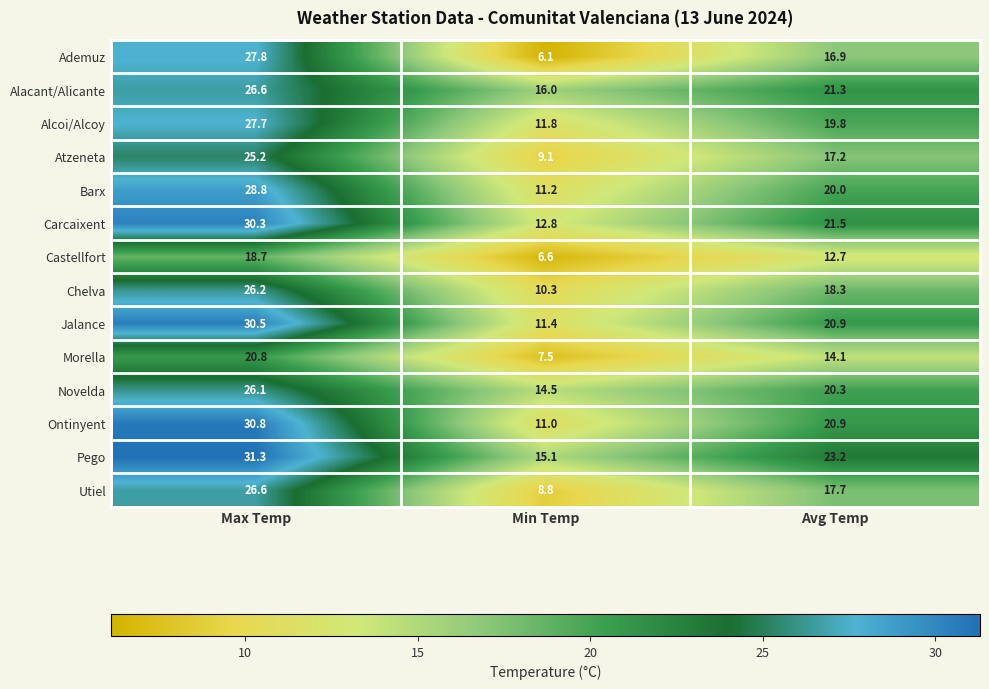

Between Max Temp and Min Temp, which series saw the biggest shift?

Ademuz